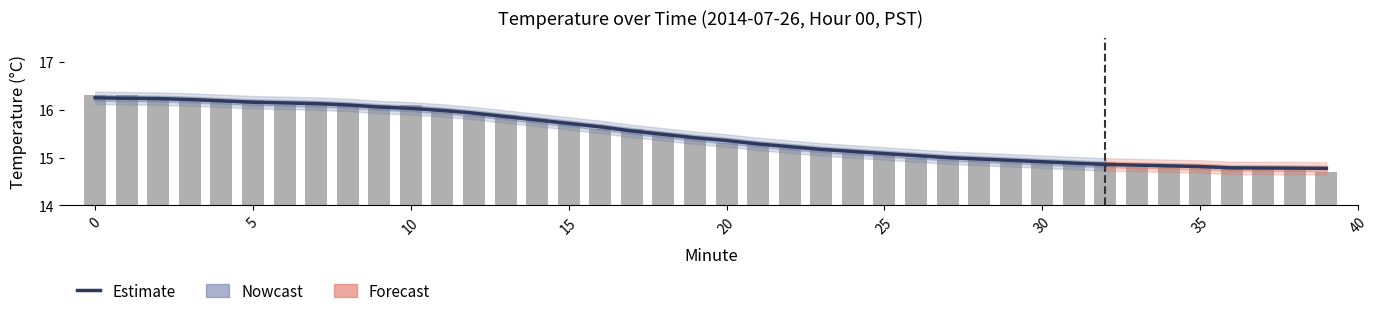

Are the bars grouped side by side (vs. stacked)?

No